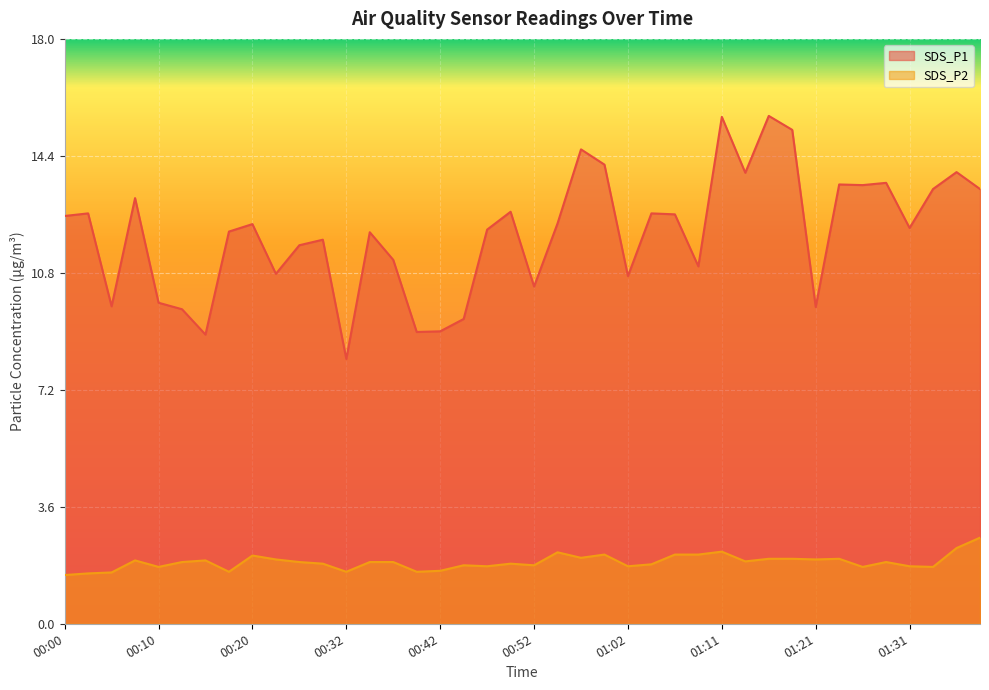

How many lines are shown in the chart?

2